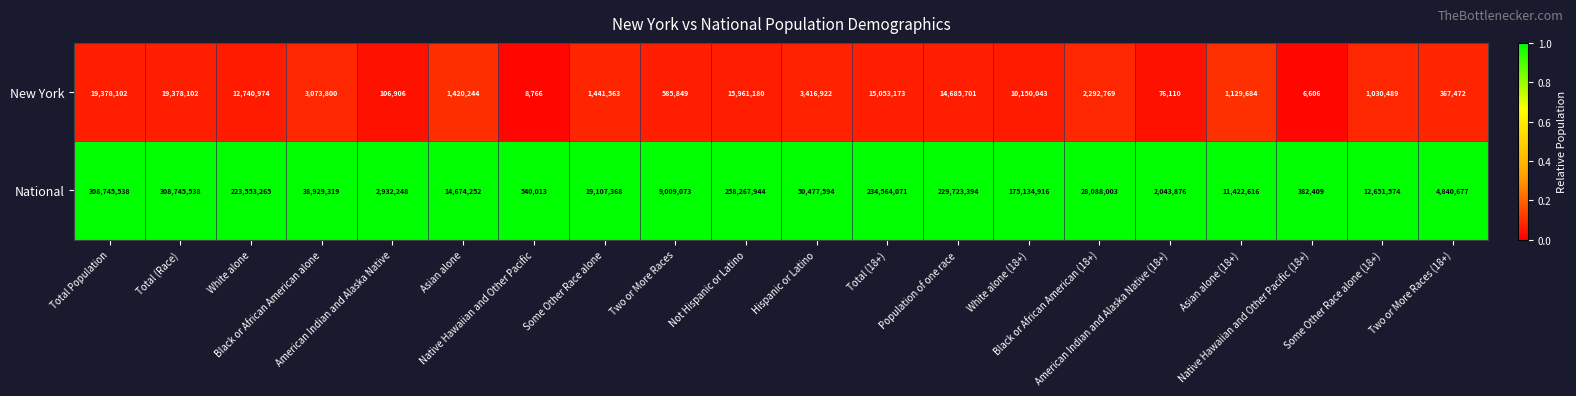

What is the spread (max minus min) of values at American Indian and Alaska Native?

2825342